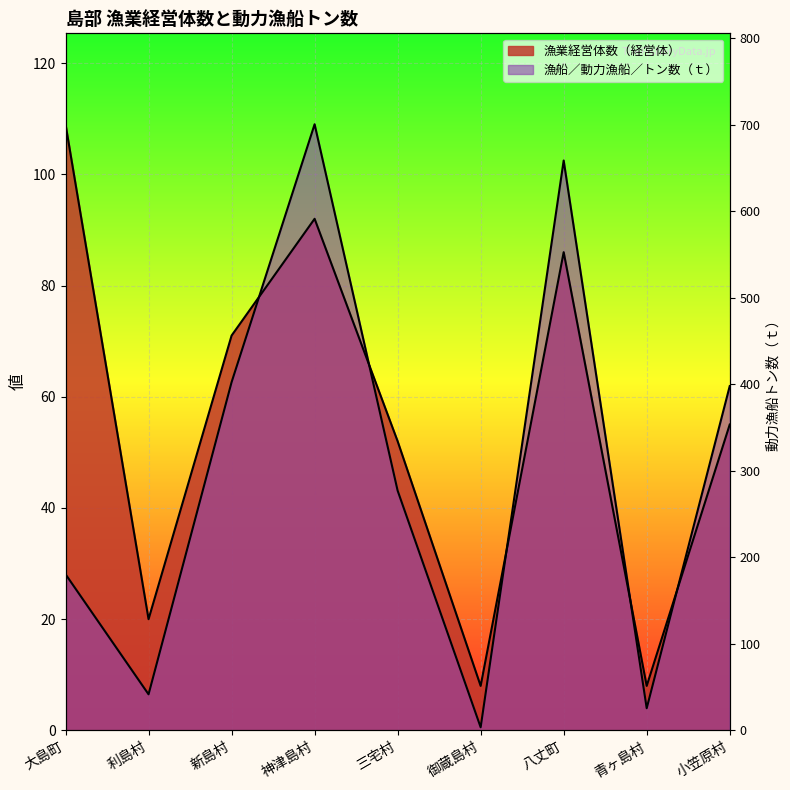

What is the total value across all series at 三宅村?

95.1